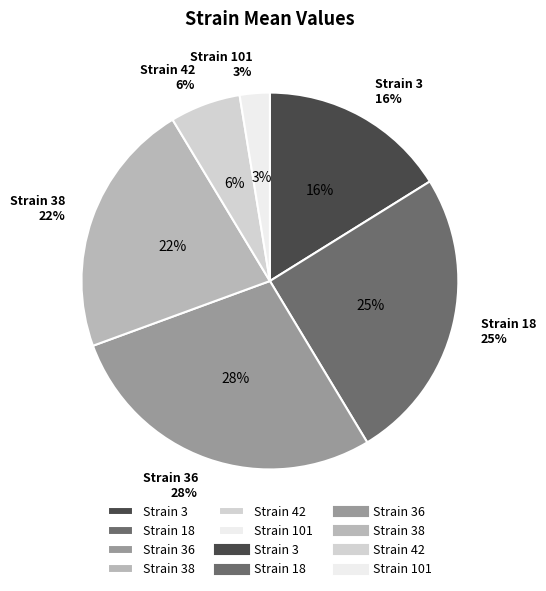

Between 42 and 18, which is larger?

18